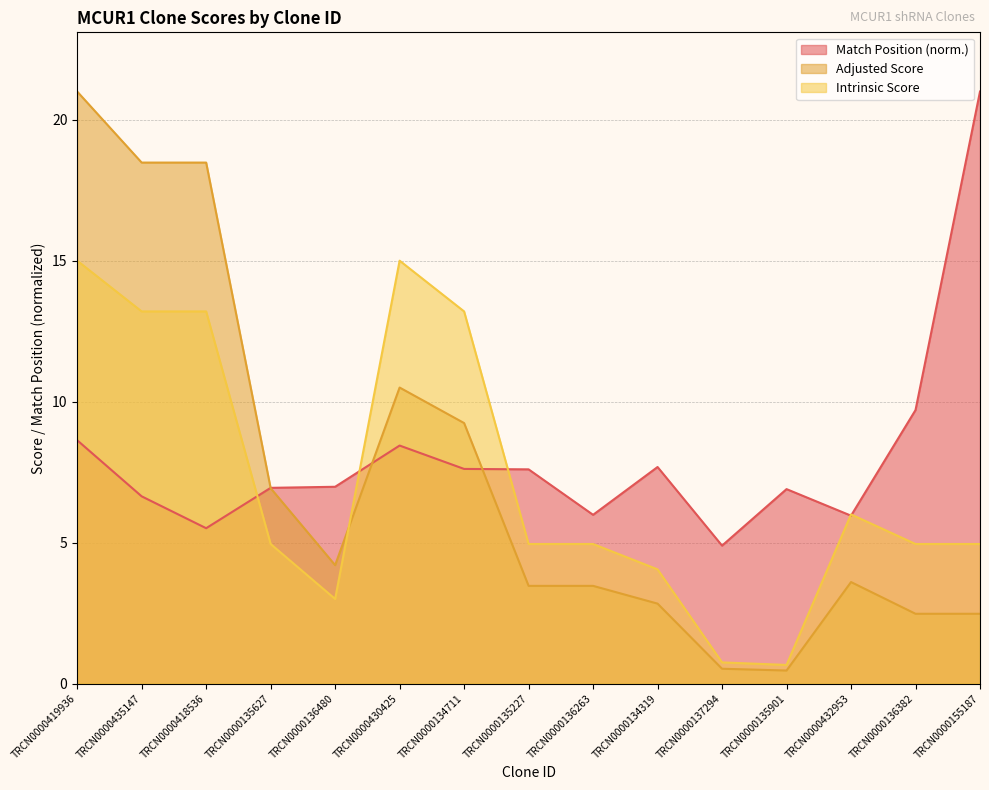

What is the sum of all Match Position values?

120.5